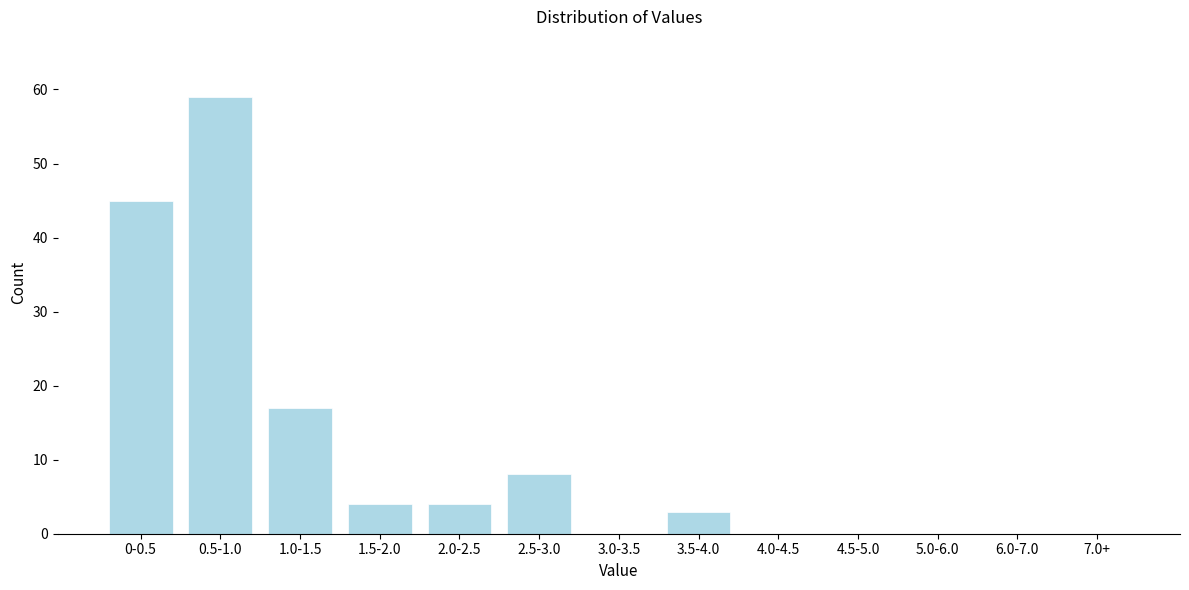

Reading left to right, list all the values displayed in this chart.

0-0.5=45	0.5-1.0=59	1.0-1.5=17	1.5-2.0=4	2.0-2.5=4	2.5-3.0=8	3.0-3.5=0	3.5-4.0=3	4.0-4.5=0	4.5-5.0=0	5.0-6.0=0	6.0-7.0=0	7.0+=0